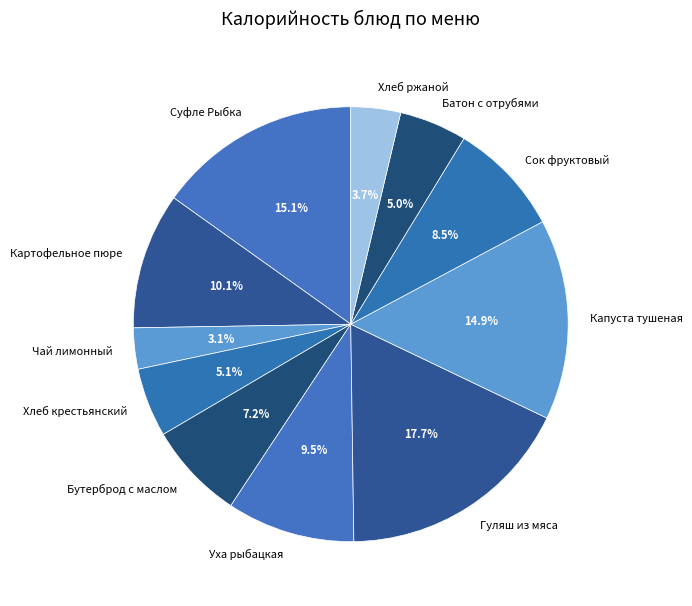

Which slice is the largest?

Гуляш из мяса